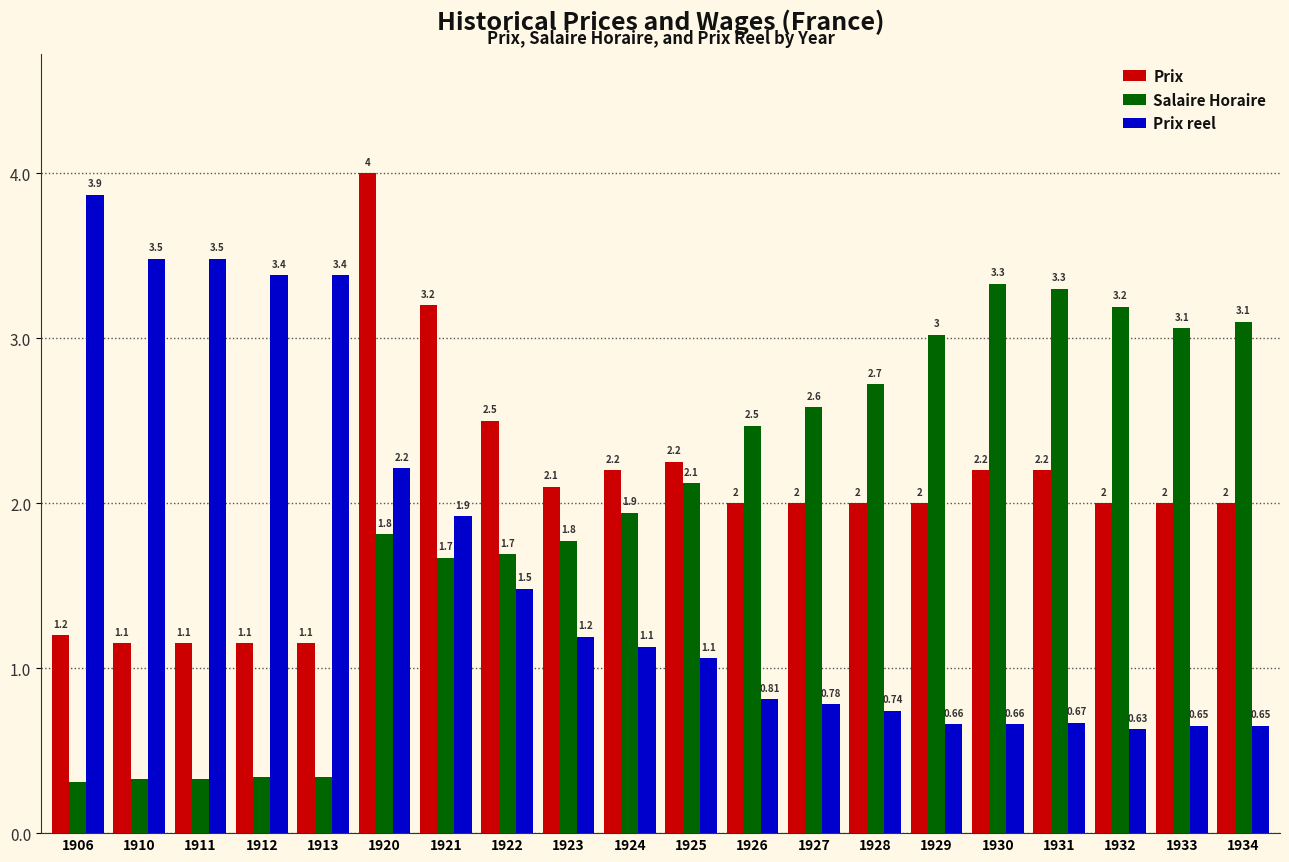

At which category is the sum across all series the highest?

1920